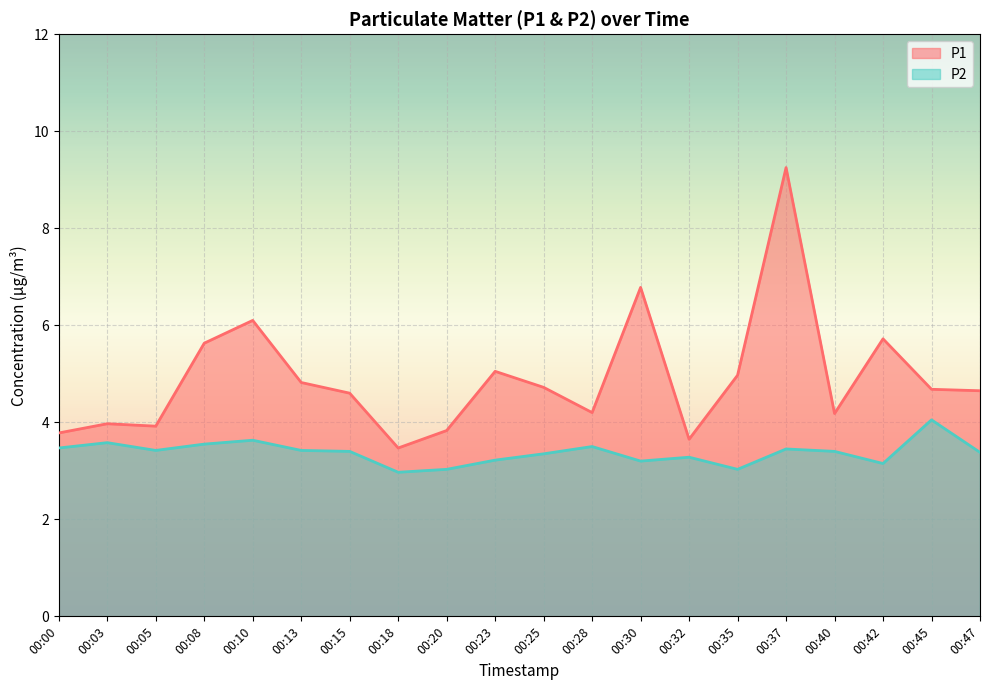

At how many categories does at least one series exceed 6?

3